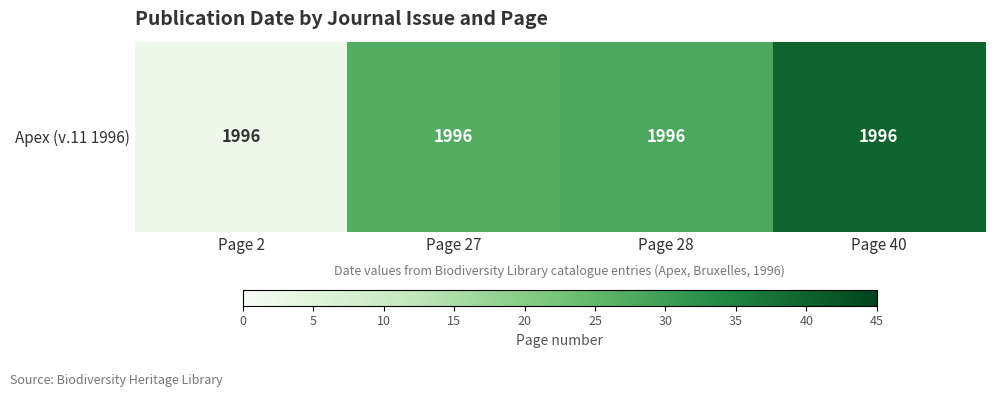

Reading right to left, extract all data points from this chart.

Page 40=40	Page 28=28	Page 27=27	Page 2=2